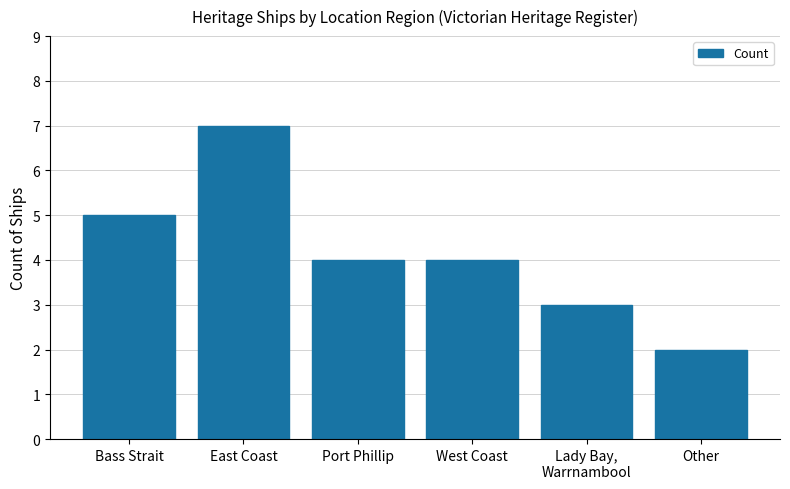

What is the change in value from East Coast to Other?

-5